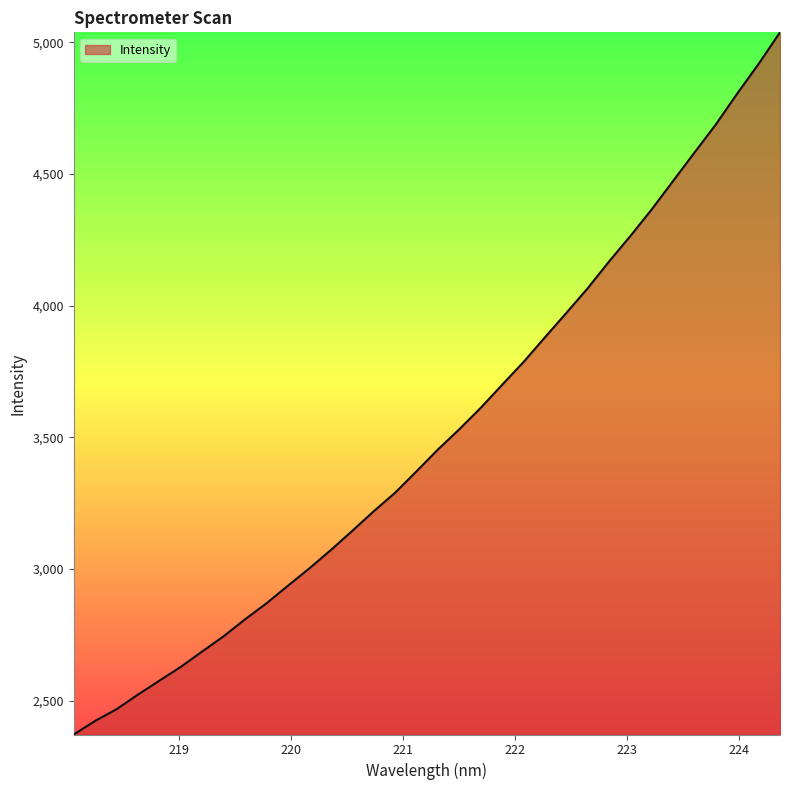

Does the chart display data point markers on the line(s)?

No